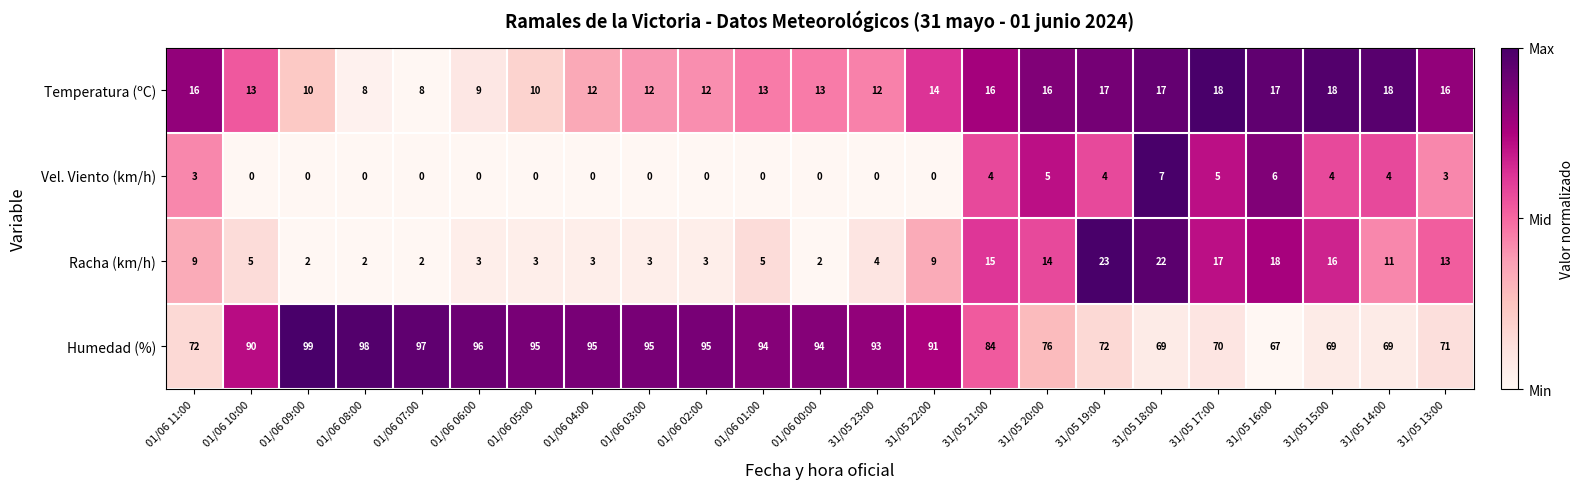

List the series in order of their peak value, lowest first.

Vel. Viento (km/h), Temperatura (ºC), Racha (km/h), Humedad (%)